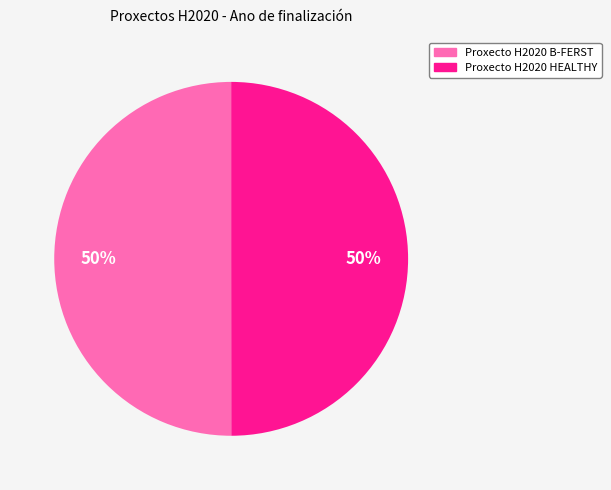

To the nearest percent, what is the combined percentage of Proxecto H2020 HEALTHY and Proxecto H2020 B-FERST?

100%